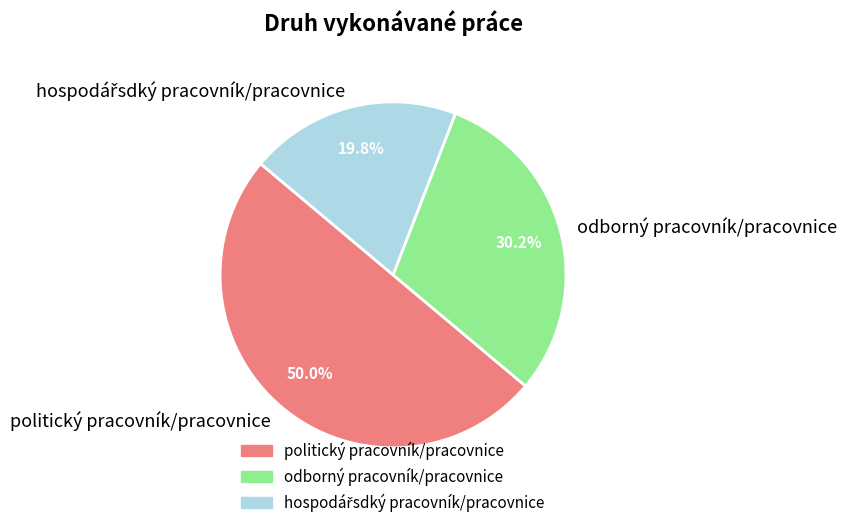

Does odborný pracovník/pracovnice account for over 50% of the chart?

No